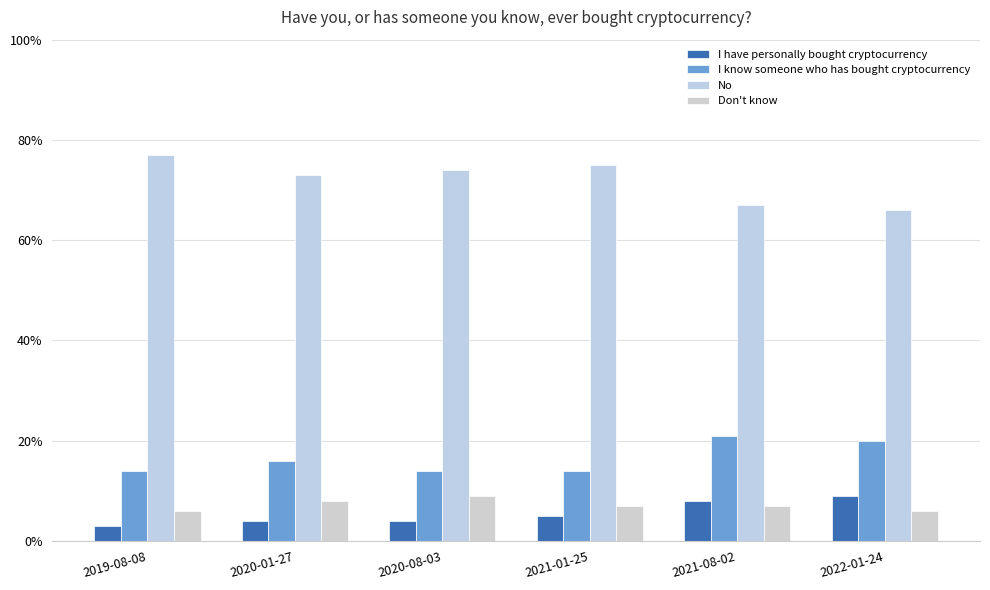

Does the chart contain any negative values?

No